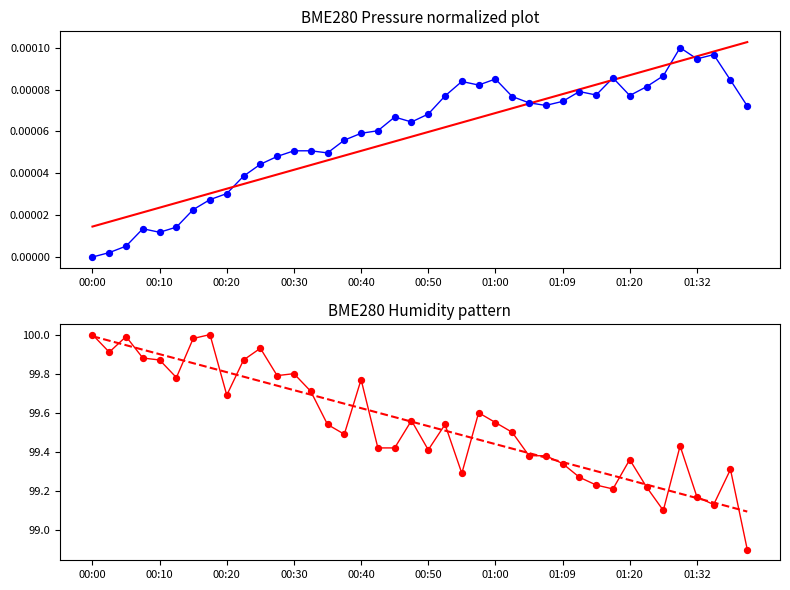

Which series reaches the maximum Y coordinate?

BME280_humidity